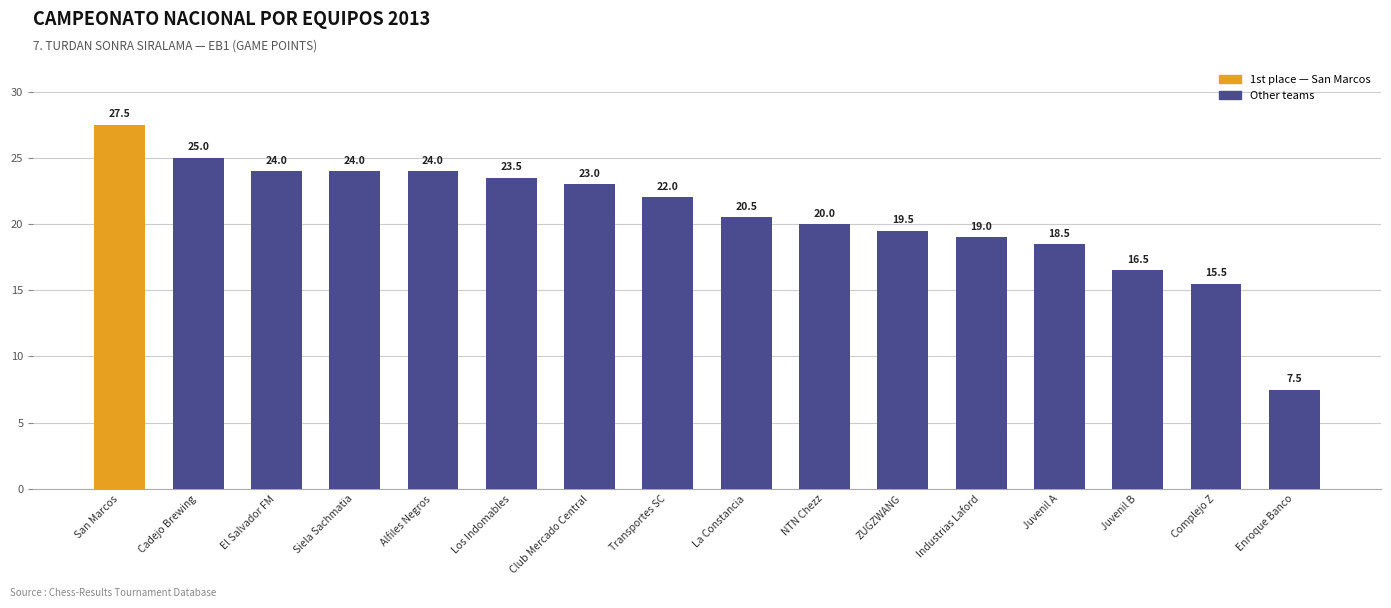

The chart shows a value of 36.7 at Siela Sachmatia. True or false?

False